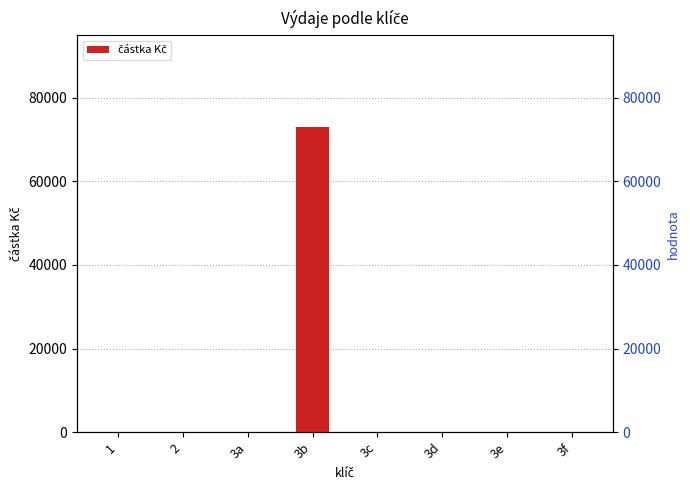

What is the maximum value shown in the chart?

73000